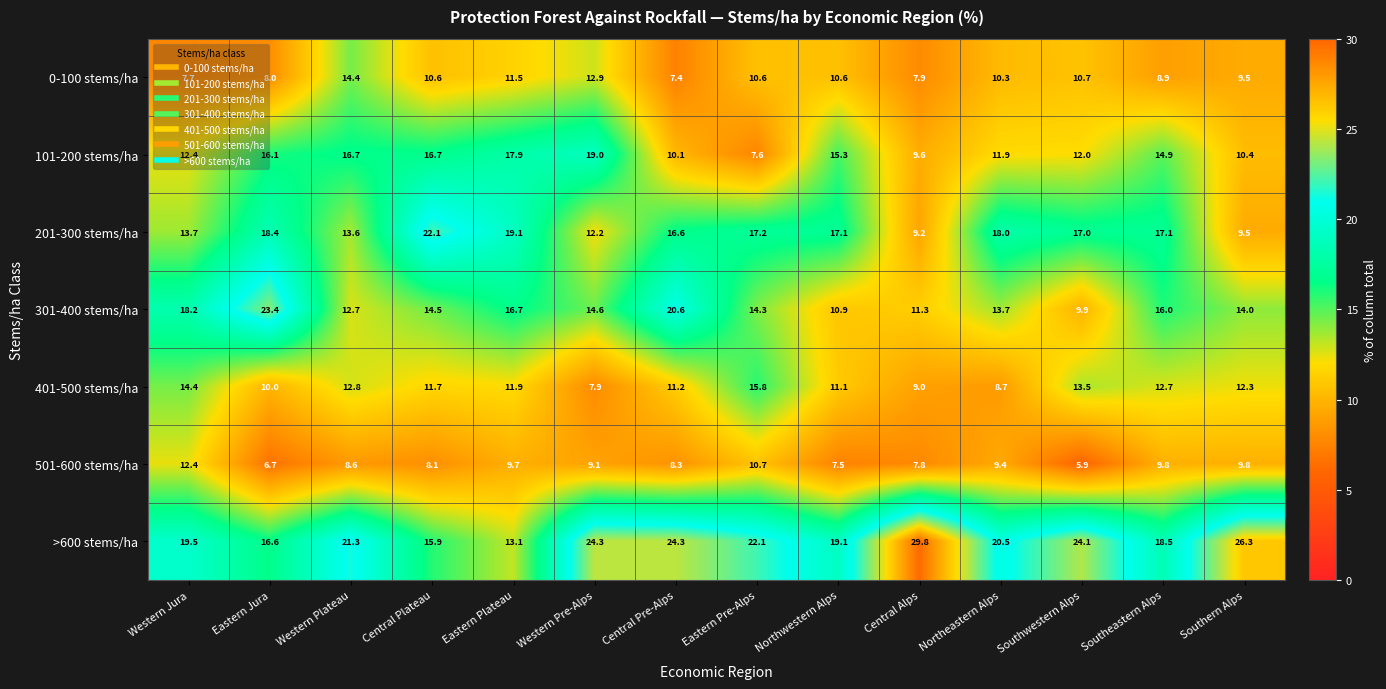

Which category has the highest value in the 301-400 stems/ha series?

Eastern Jura